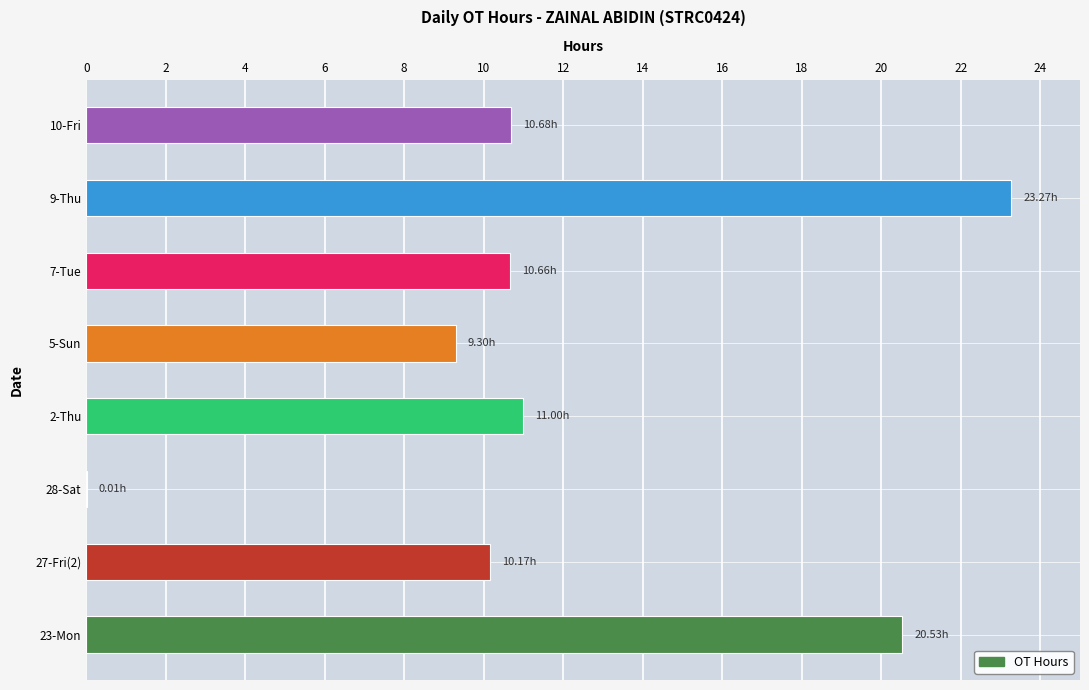

Which has a higher value, 23-Mon or 5-Sun?

23-Mon